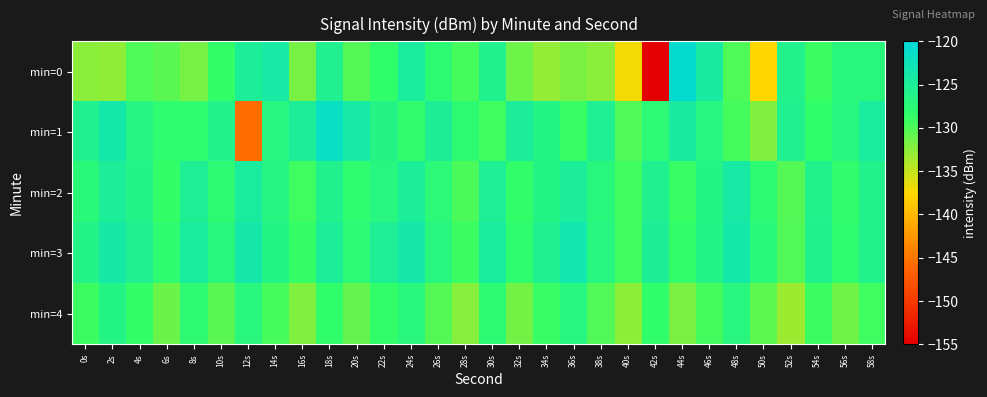

Count the number of categories in the chart.

30